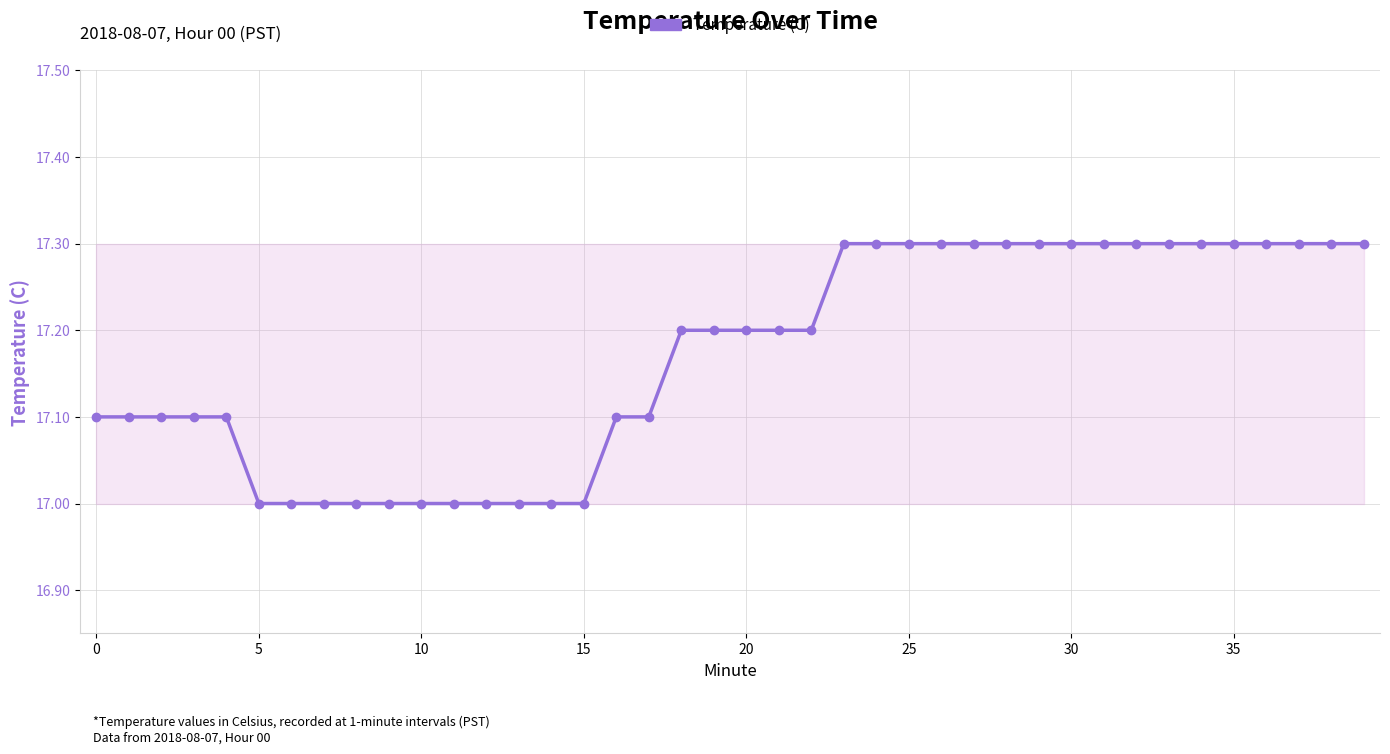

What is the difference between the second highest and second lowest values?

0.3